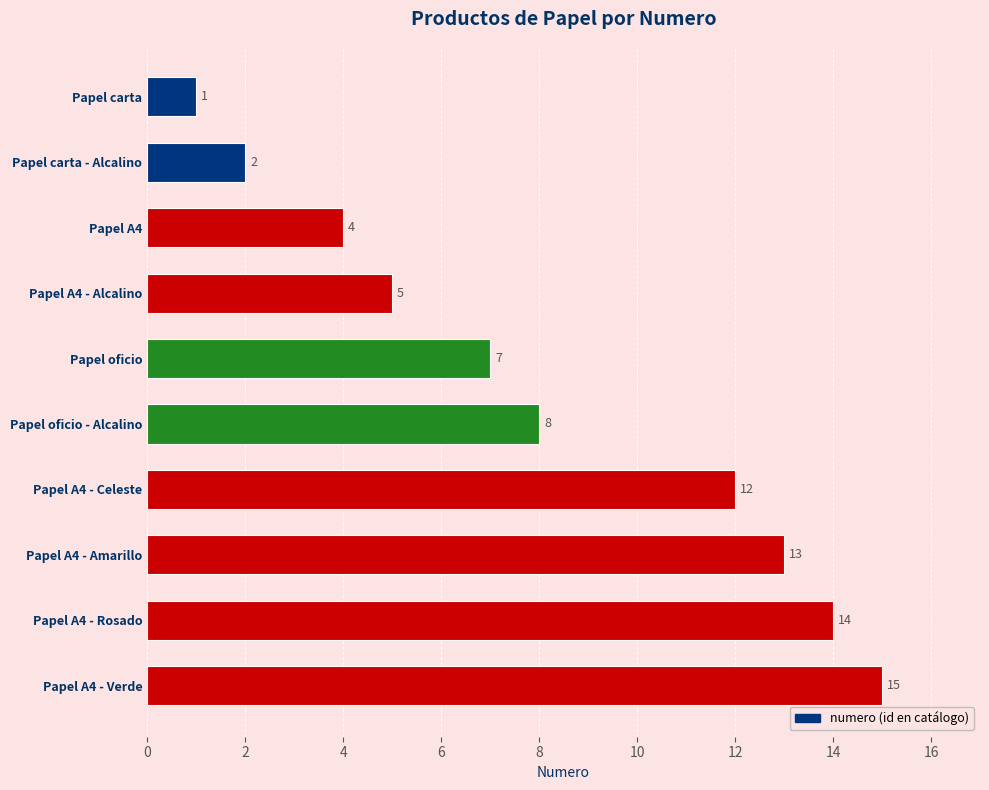

What is the change in value from Papel A4 - Amarillo to Papel A4 - Verde?

+2